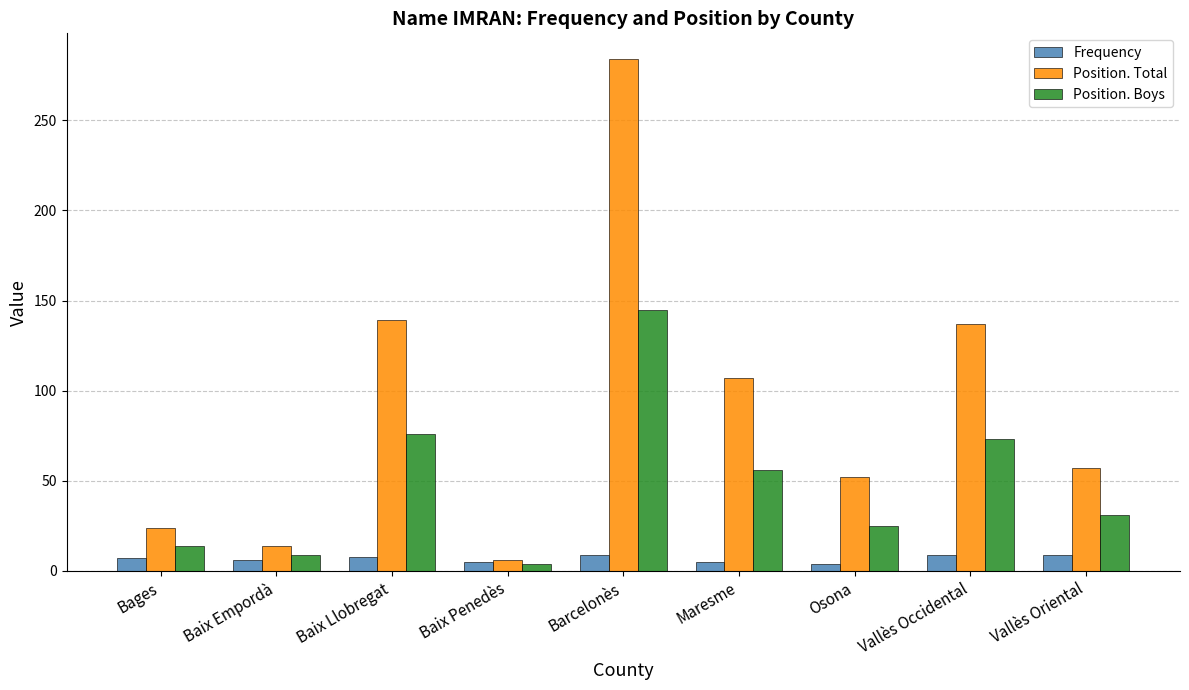

Rank the series by their average value, from highest to lowest.

Position. Total, Position. Boys, Frequency